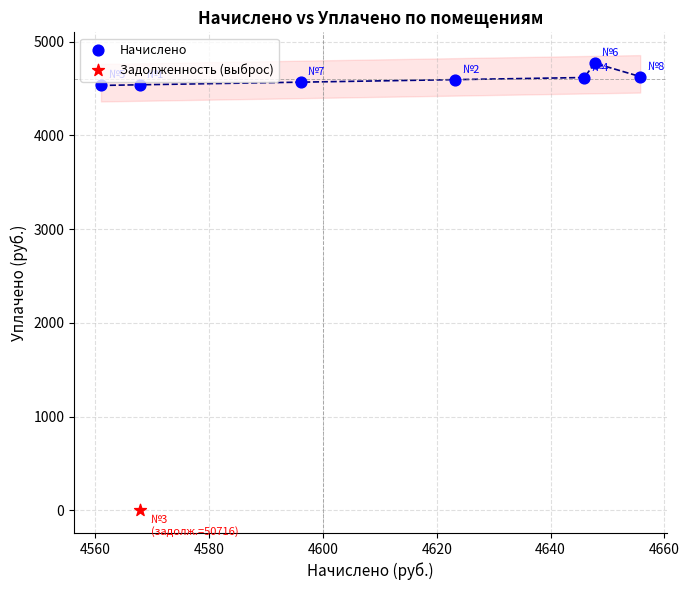

What are all the series names shown in the legend?

Начислено, Задолженность (выброс)